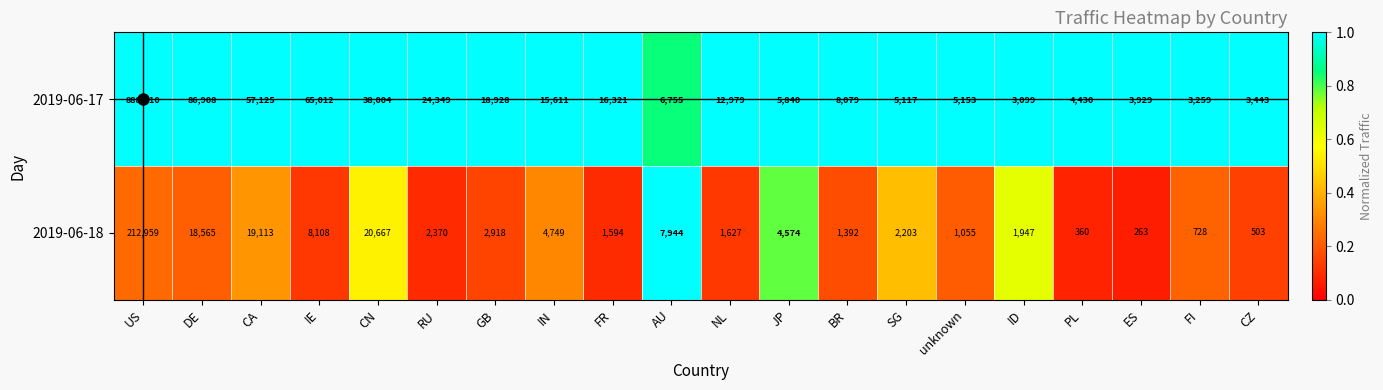

List the series in order of their peak value, highest first.

2019-06-17, 2019-06-18